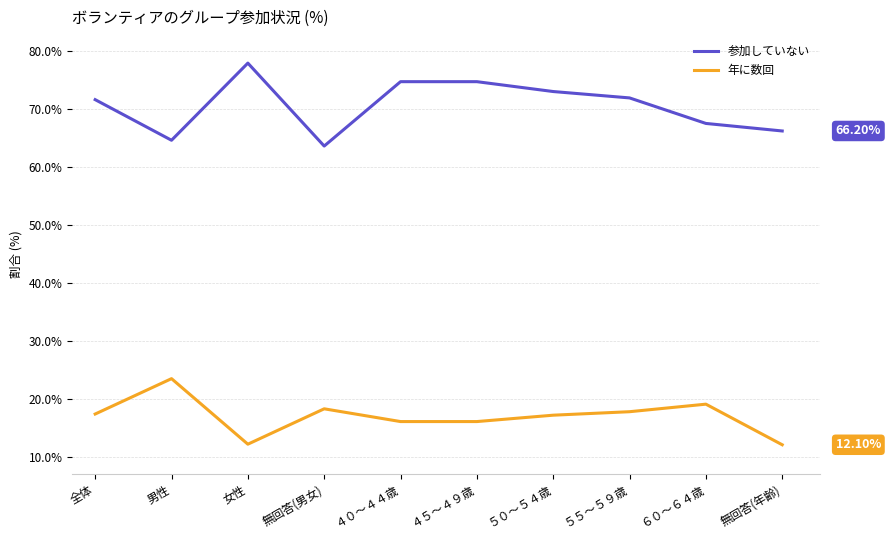

At how many categories does at least one series exceed 17?

10